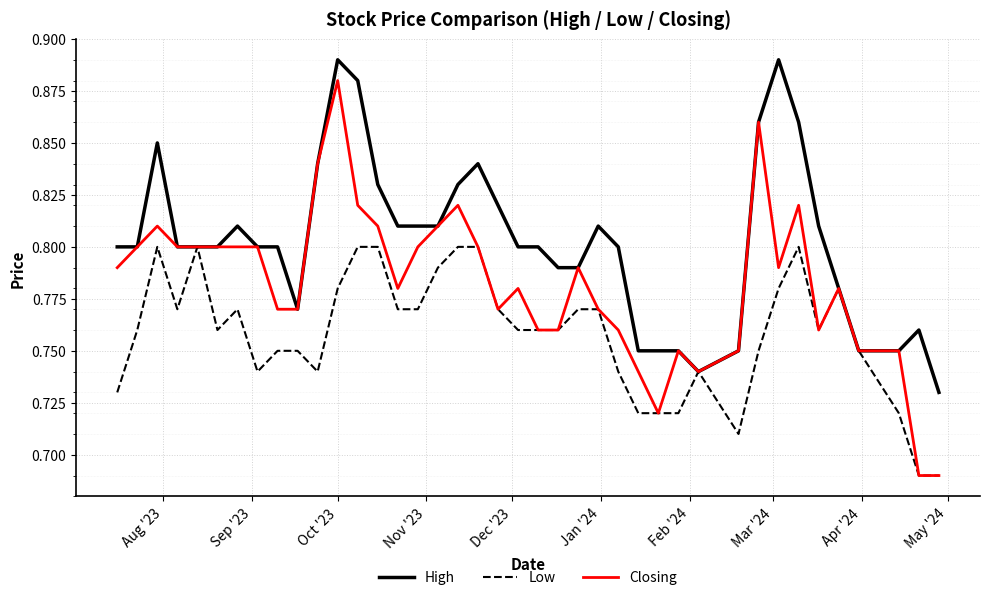

Which series has the largest range (max minus min)?

Closing